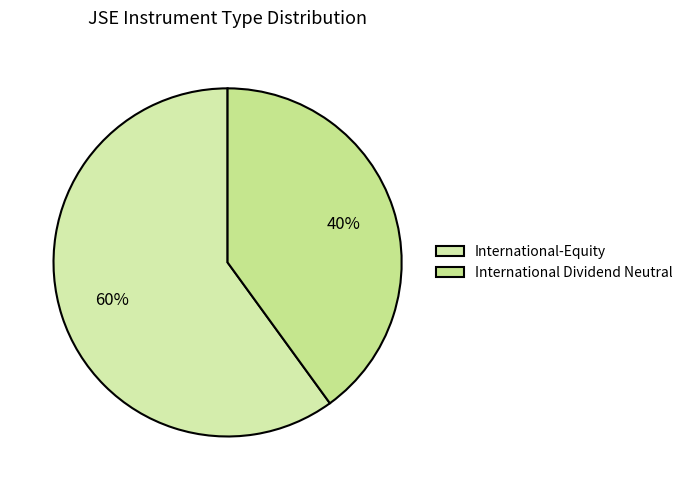

Rank the categories by value from lowest to highest.

International Dividend Neutral, International-Equity